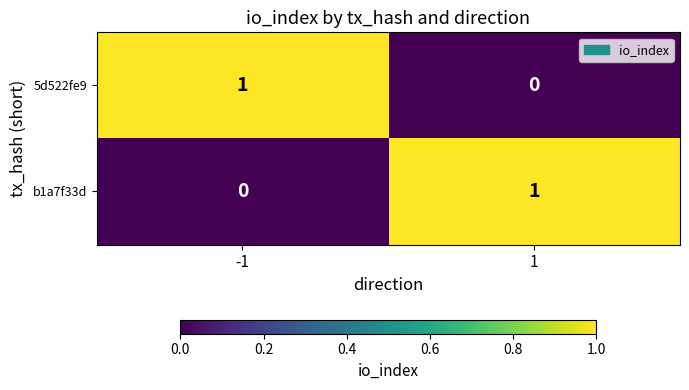

Count the number of categories in the chart.

2